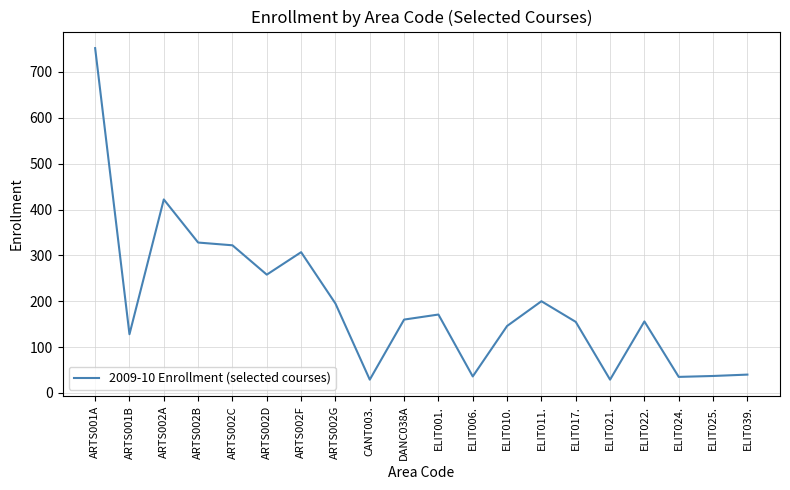

What is the average value?

195